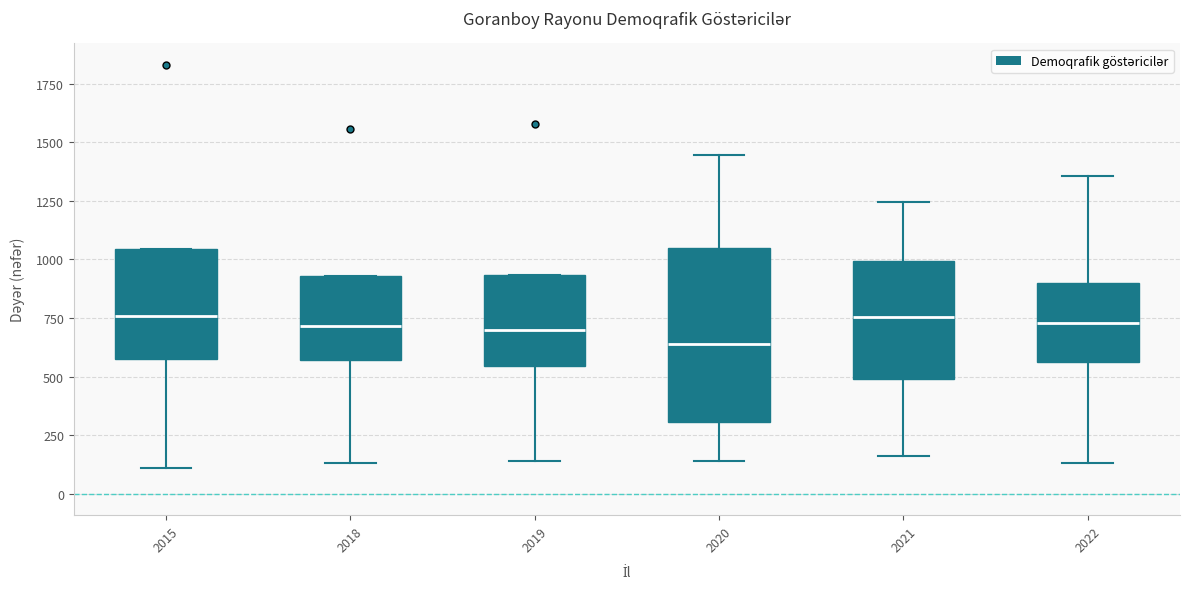

Where is the upper edge of the box at x = 2021 on the y-axis? The values are not printed on the chart, so give them approximately, as read against the axis.

1000